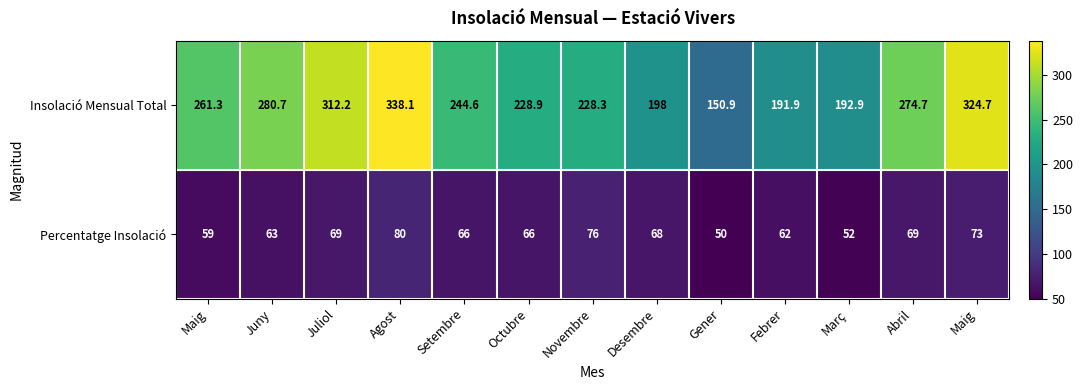

How many distinct data groups are displayed?

2